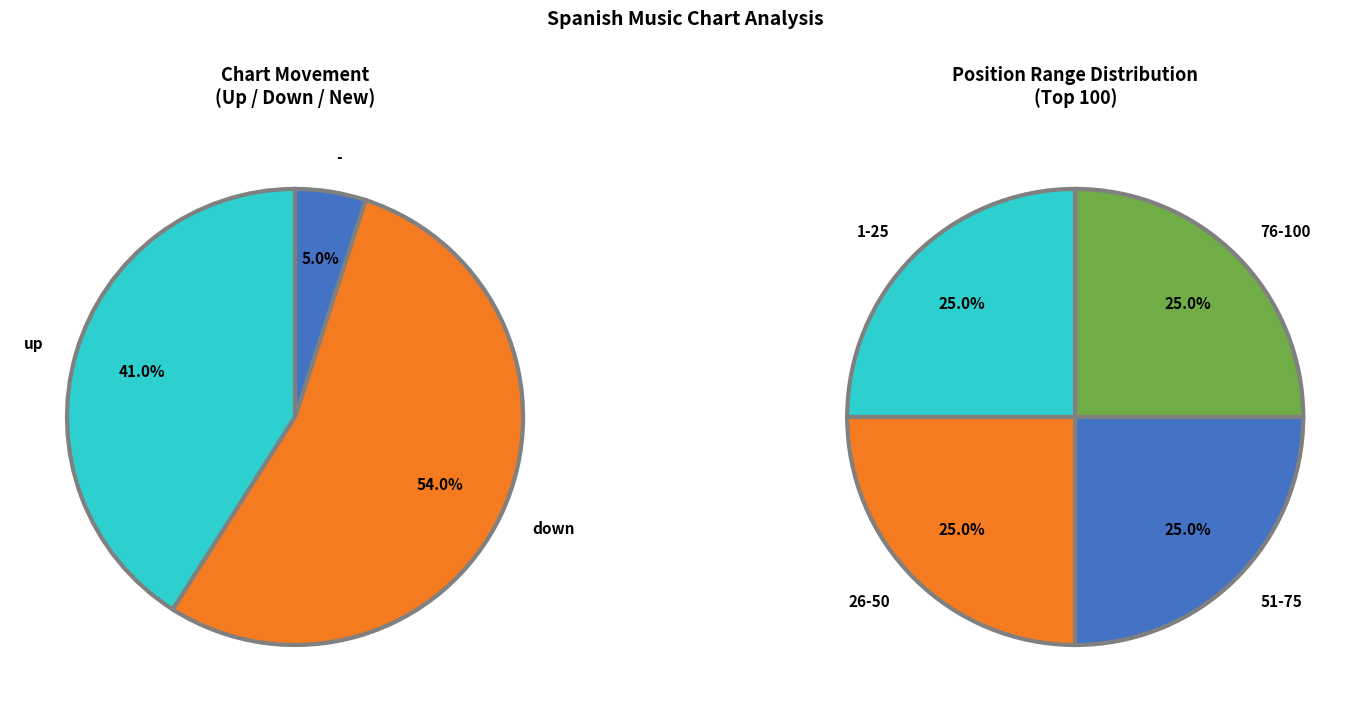

To the nearest percent, what portion does - represent?

5%